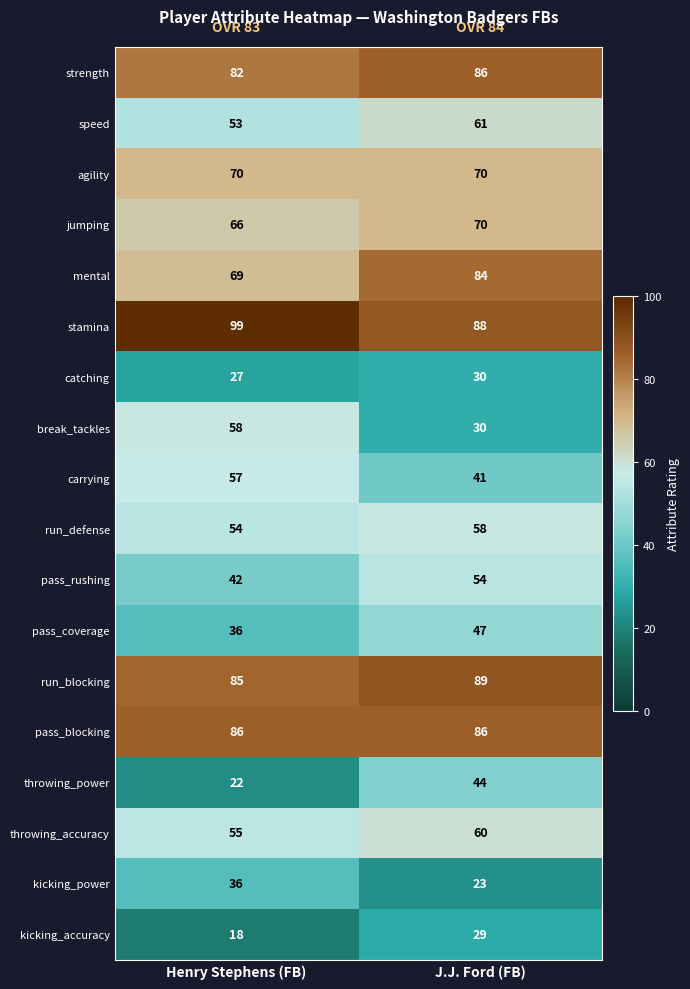

Between Henry Stephens (FB) and J.J. Ford (FB), which series saw the biggest shift?

break_tackles